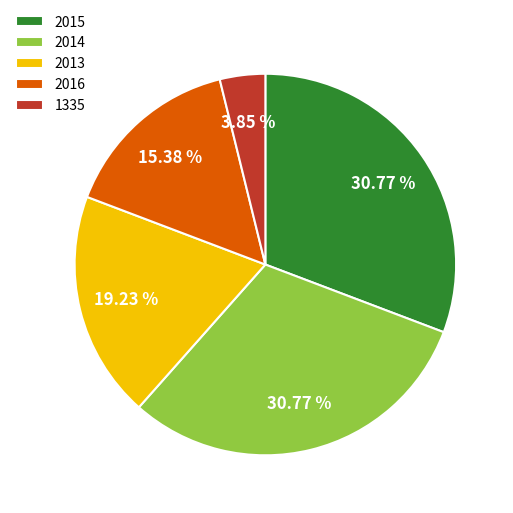

Is there any slice that represents more than half of the pie?

No